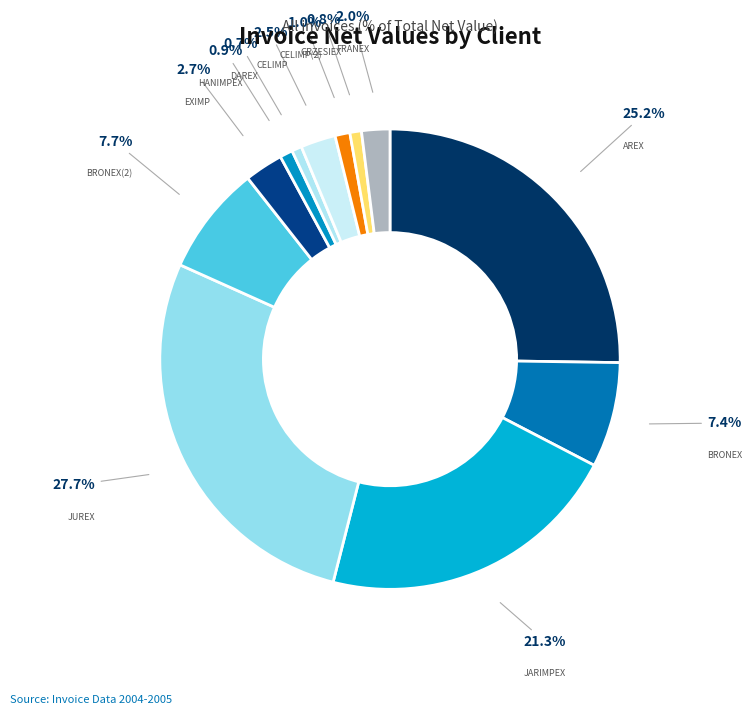

What is the total percentage of CELIMP and DAREX?

3.2%